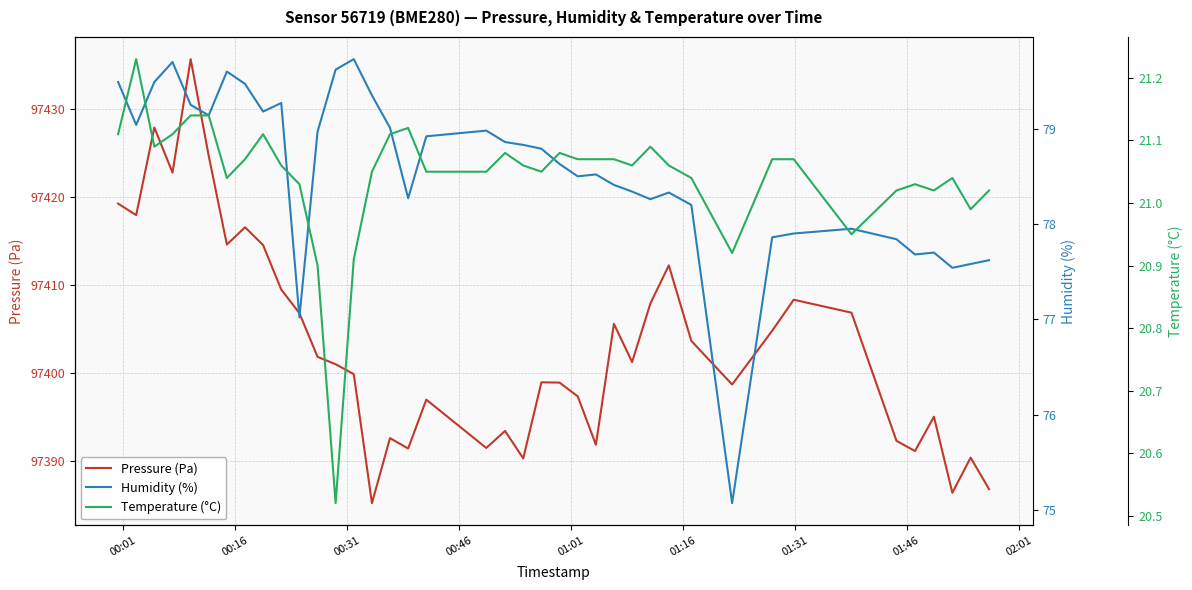

What is the maximum value for Pressure (Pa)?

97435.7